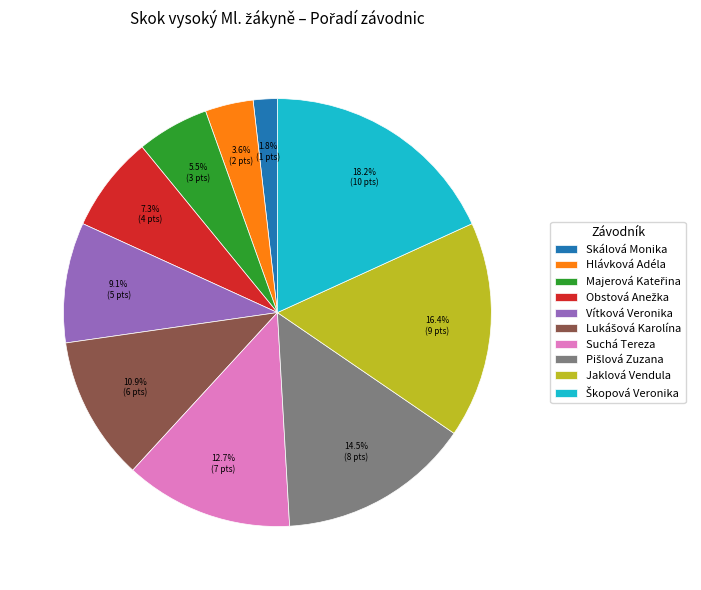

Count the number of slices in the pie.

10